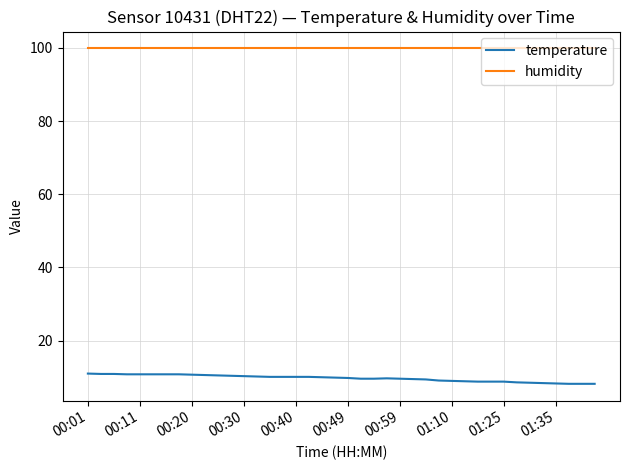

Which series has the largest total across all categories?

humidity